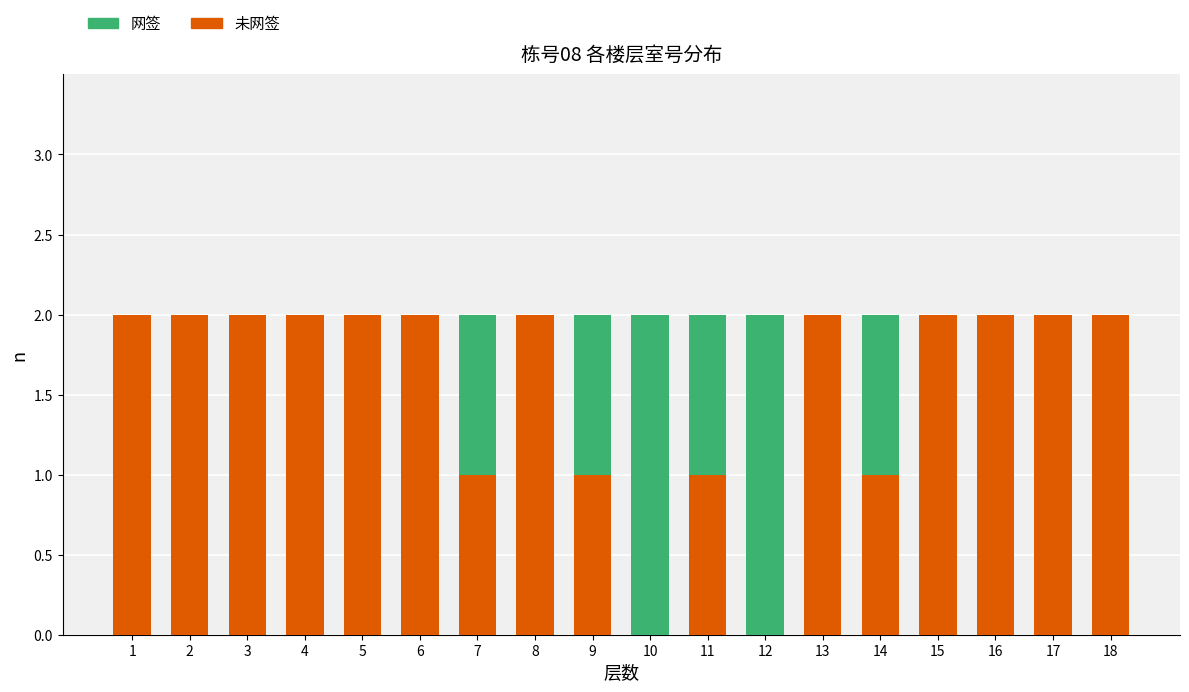

Are the bars horizontal?

No